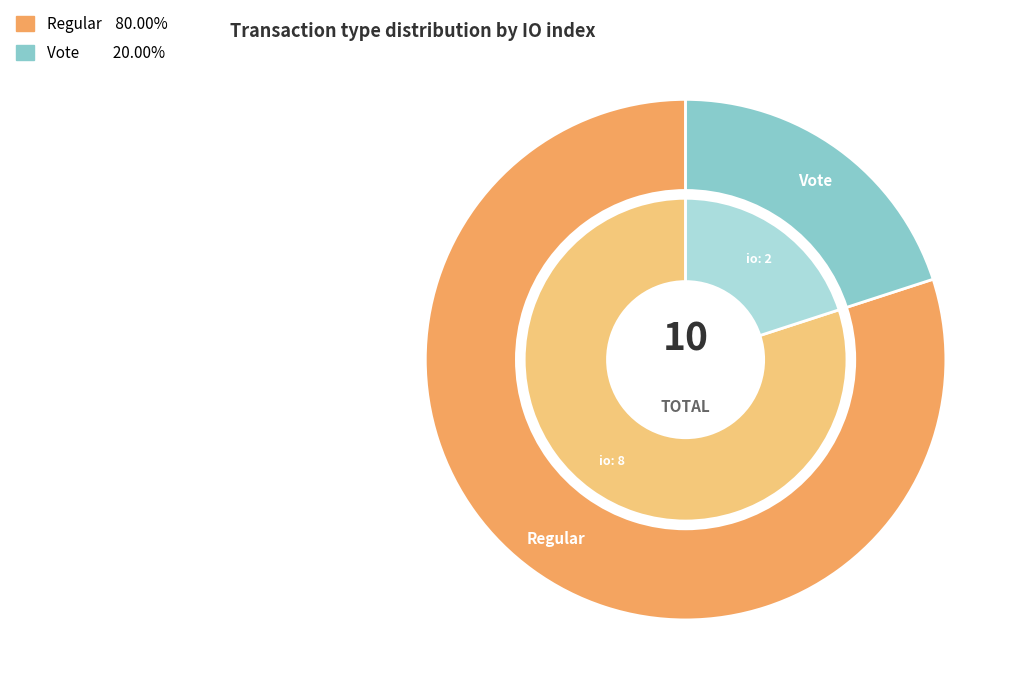

Do Vote and Regular together represent more than half of the pie?

Yes